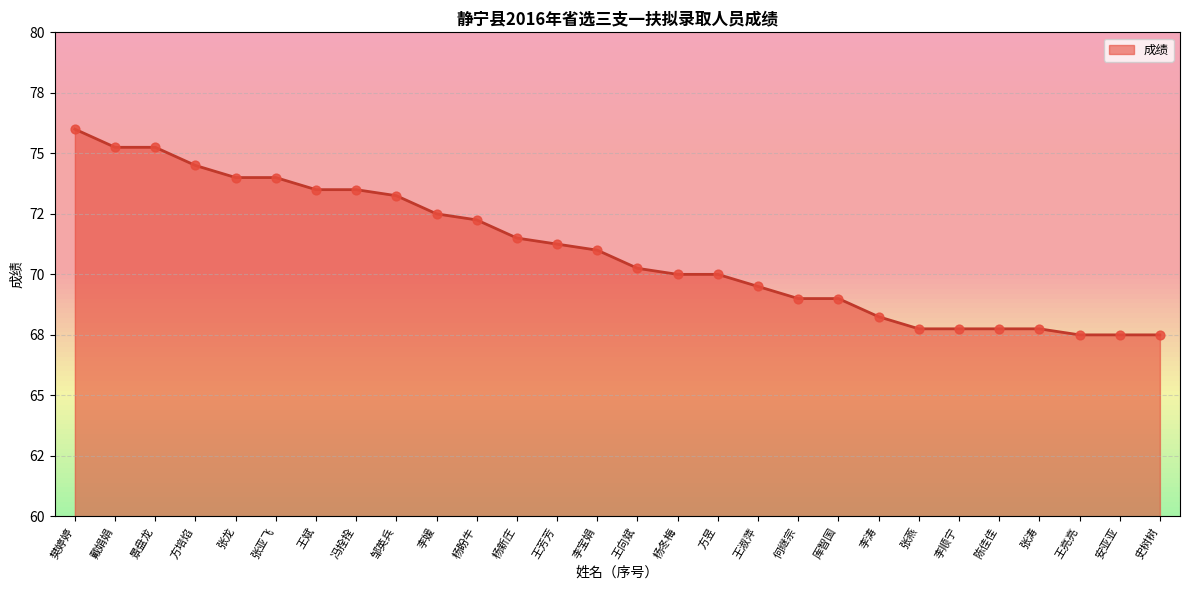

What is the change in value from 杨新庄 to 李宝娟?

-0.5